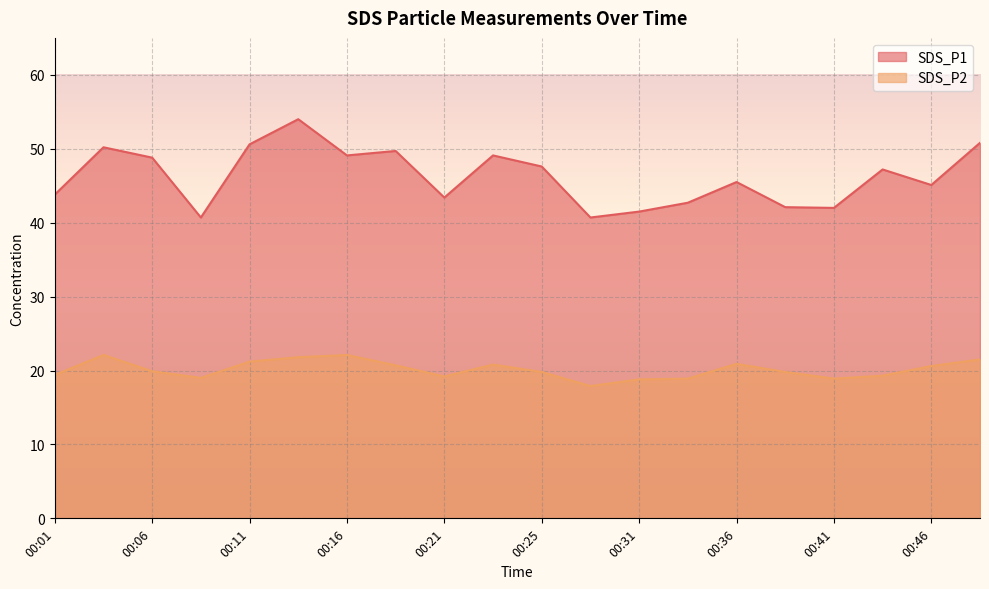

At which label does SDS_P2 reach its minimum?

00:28